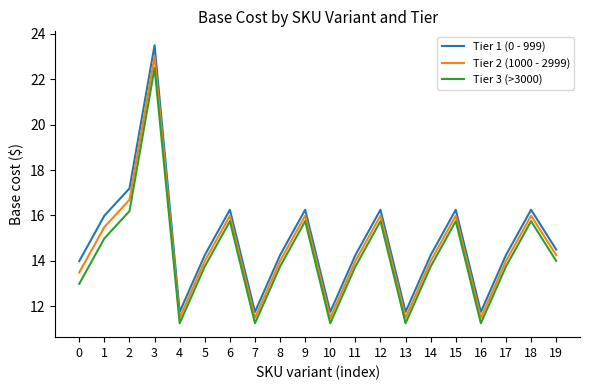

What is the sum of the Tier 1 (0 - 999) values at 12 and 10?

28.0